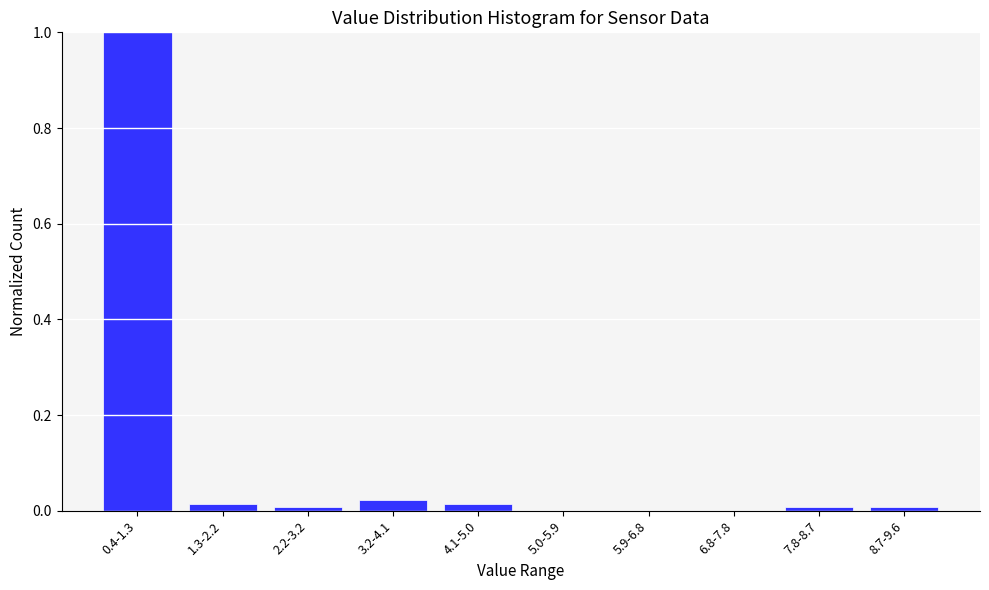

Is it true that the value at 5.0-5.9 is 0.5?

False